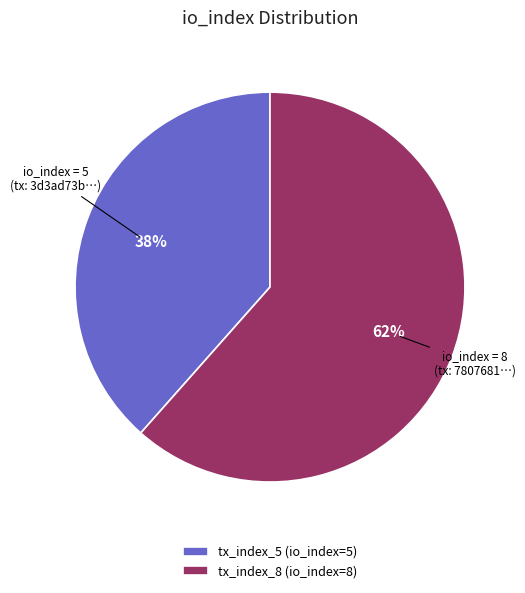

Do tx_index_5 and tx_index_8 together represent more than half of the pie?

Yes